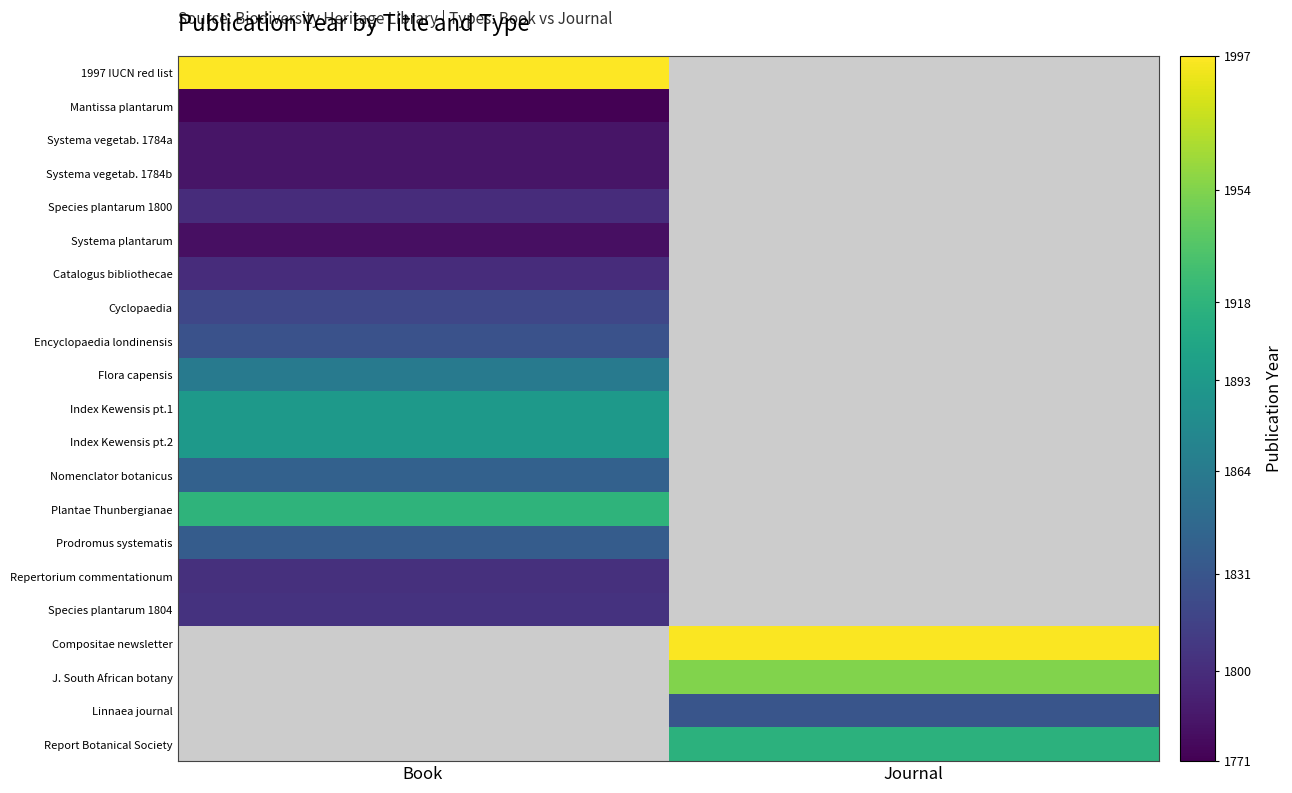

At how many categories does at least one series exceed 1889?

2